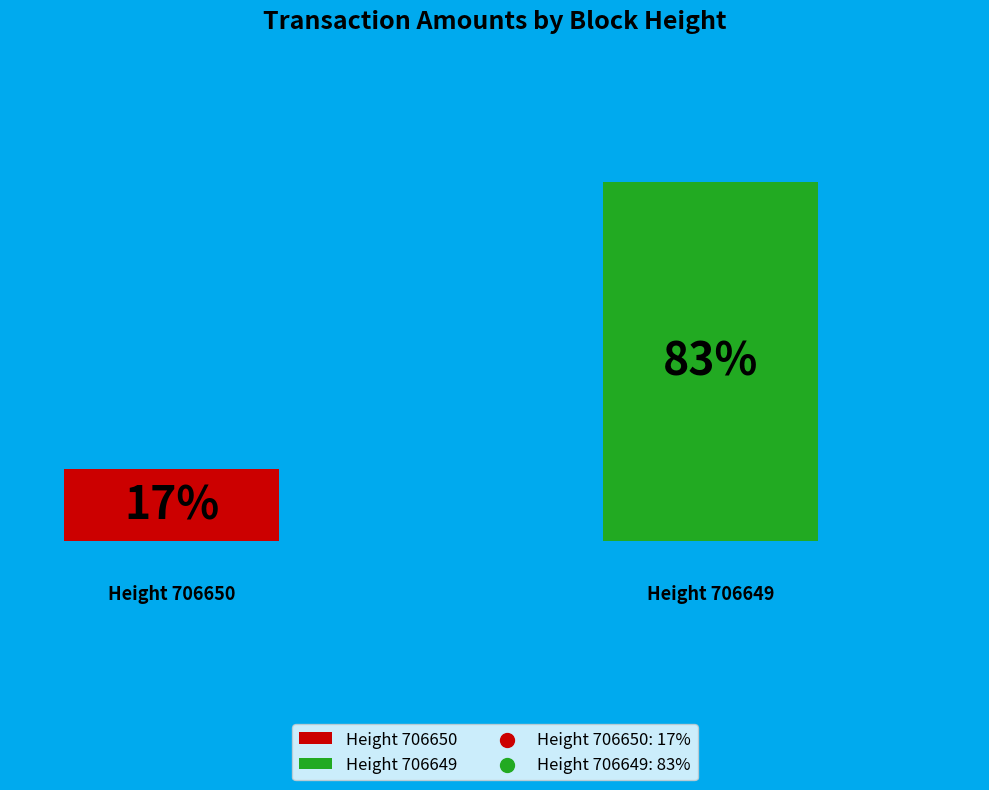

Is the sum of 706649 and 706650 greater than half?

Yes